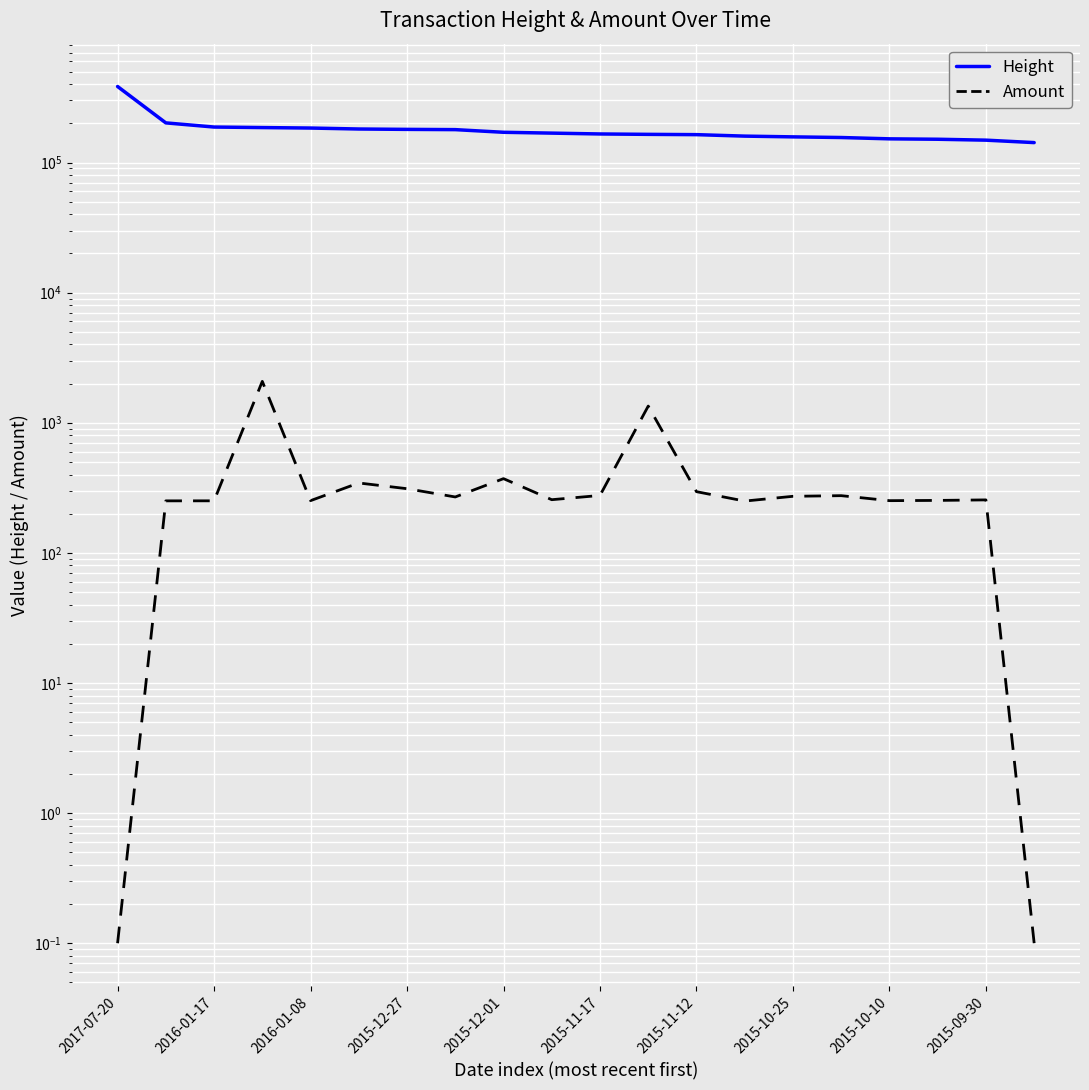

Which series has the largest total across all categories?

Height